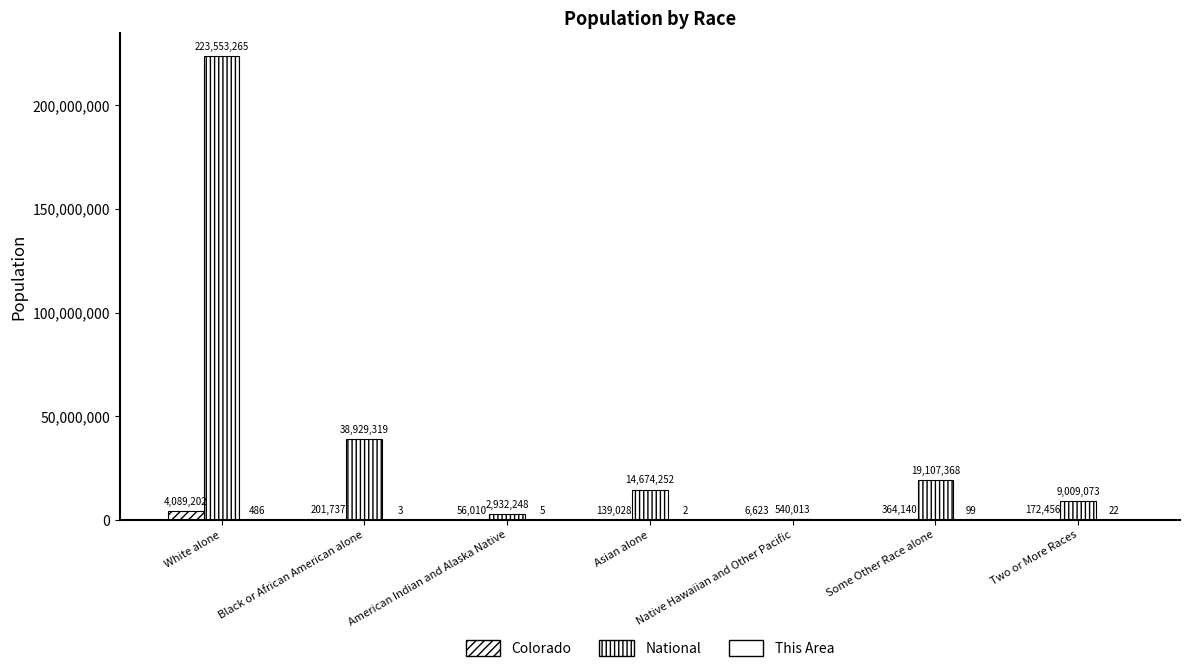

How many categories are shown in the chart?

7